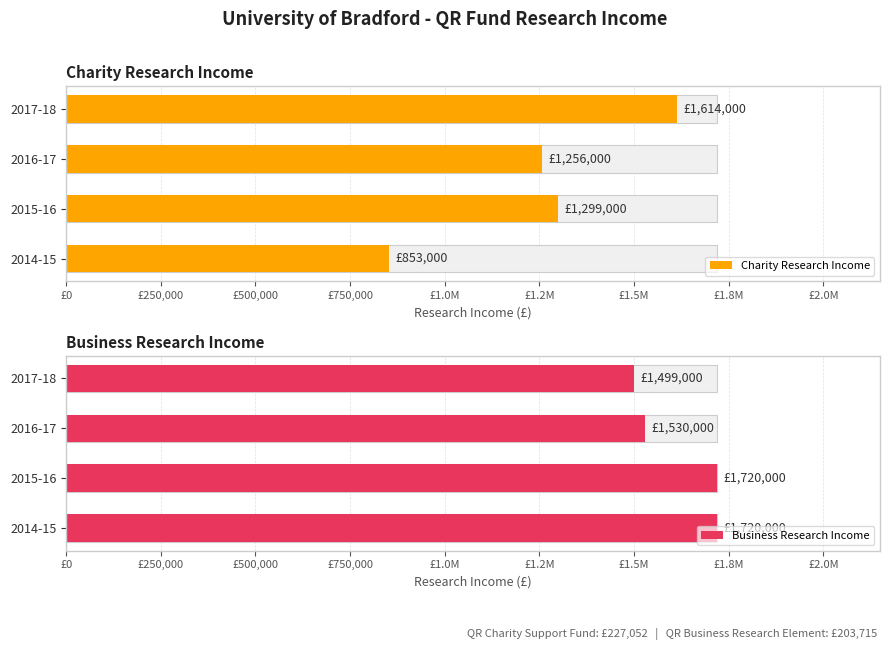

How many data points in Charity Research Income are above 1299000?

1